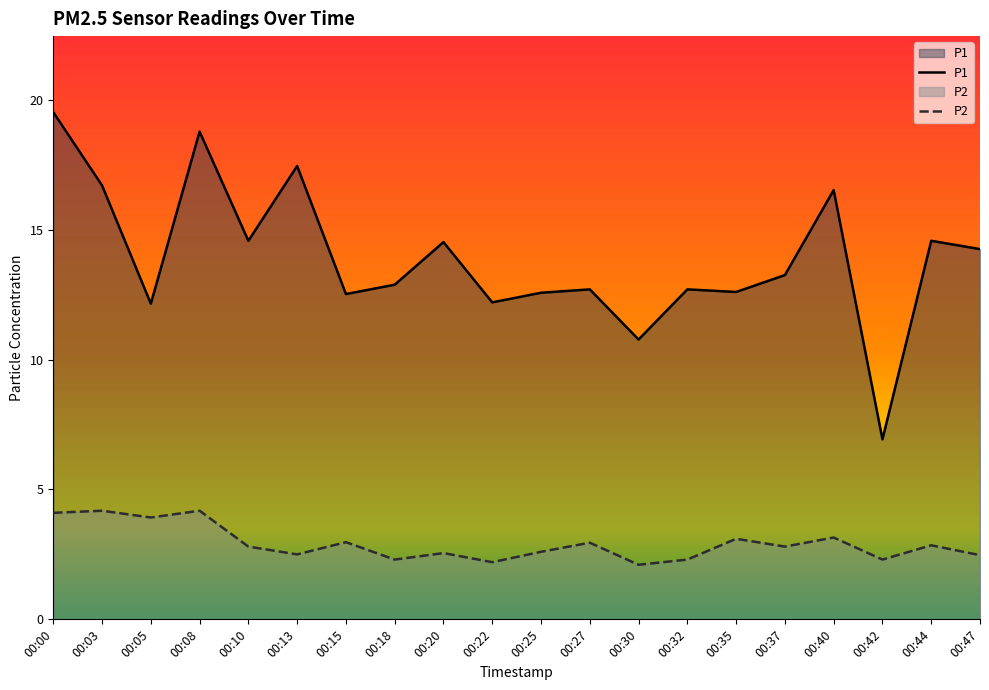

True or false: P2 and P1 intersect in this chart.

False